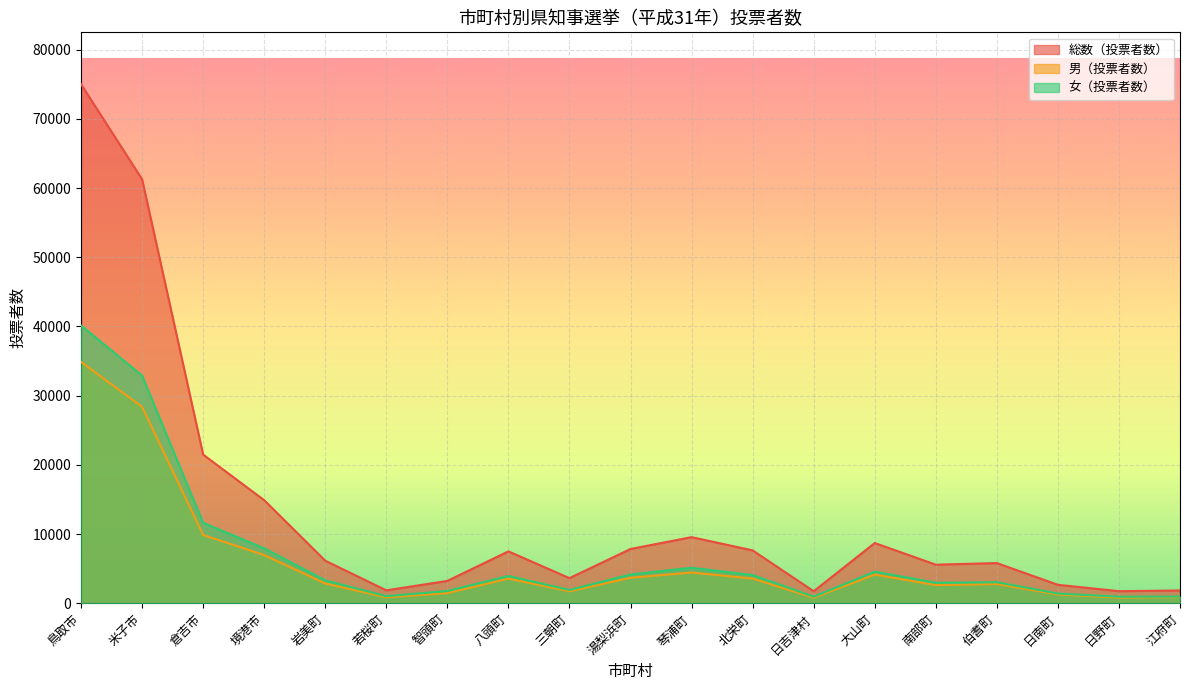

At which category does the chart reach its minimum across all series?

日吉津村